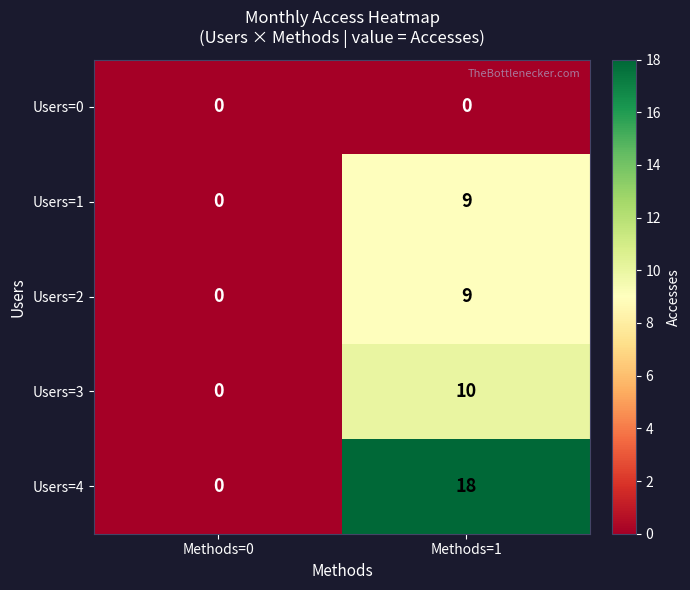

What value does the Users=3 series have at Methods=1, to the nearest 5?

10